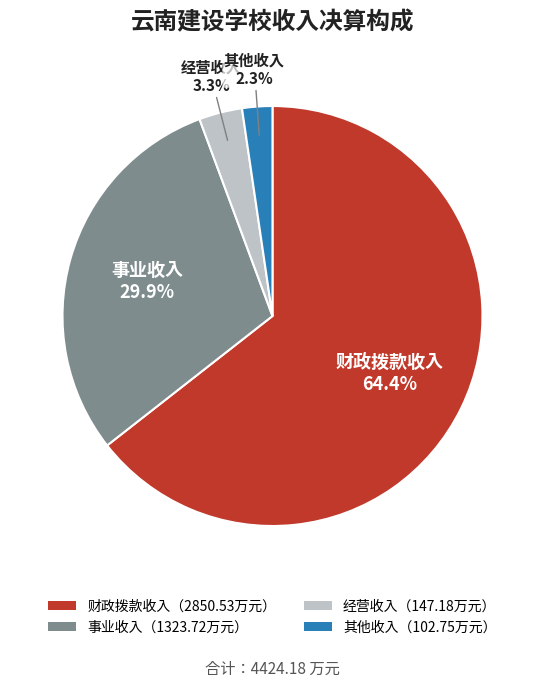

Approximately how many times larger is the value at 经营收入（147.18万元） compared to 其他收入（102.75万元）?

1.4